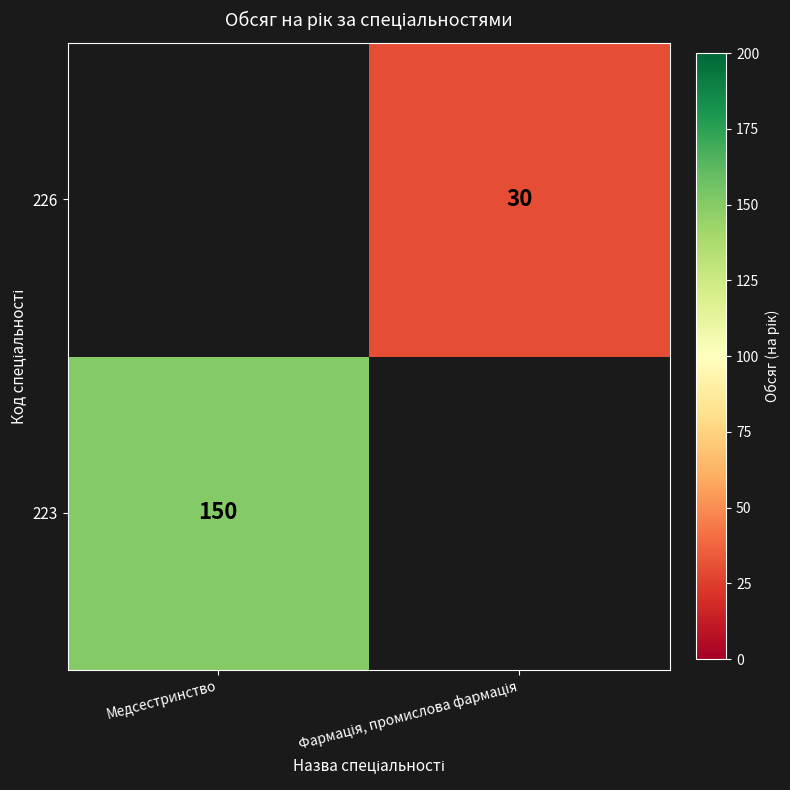

Is it true that 223 equals 150 at Медсестринство?

True